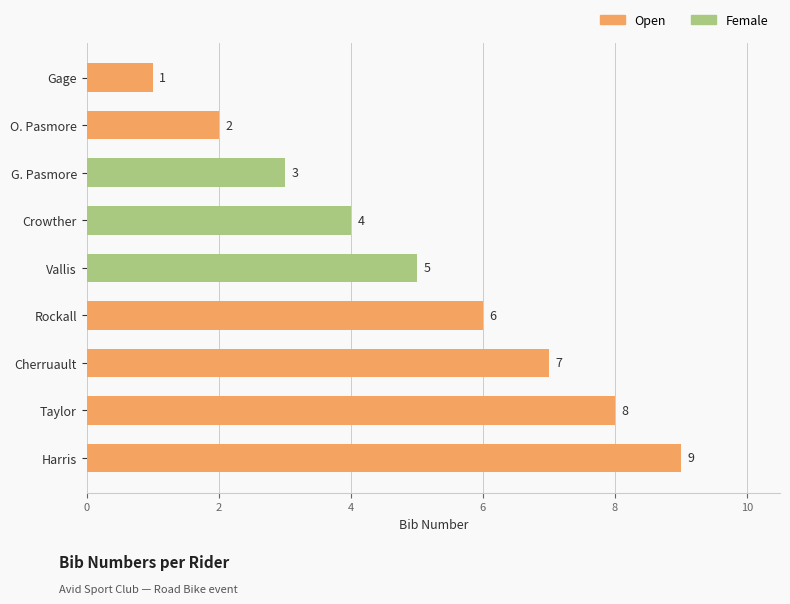

At which category does the chart reach its peak across all series?

Harris